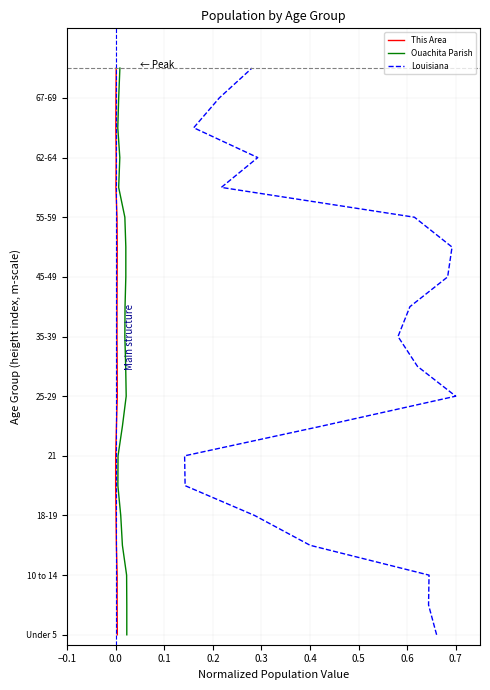

True or false: Louisiana and Ouachita Parish intersect in this chart.

False